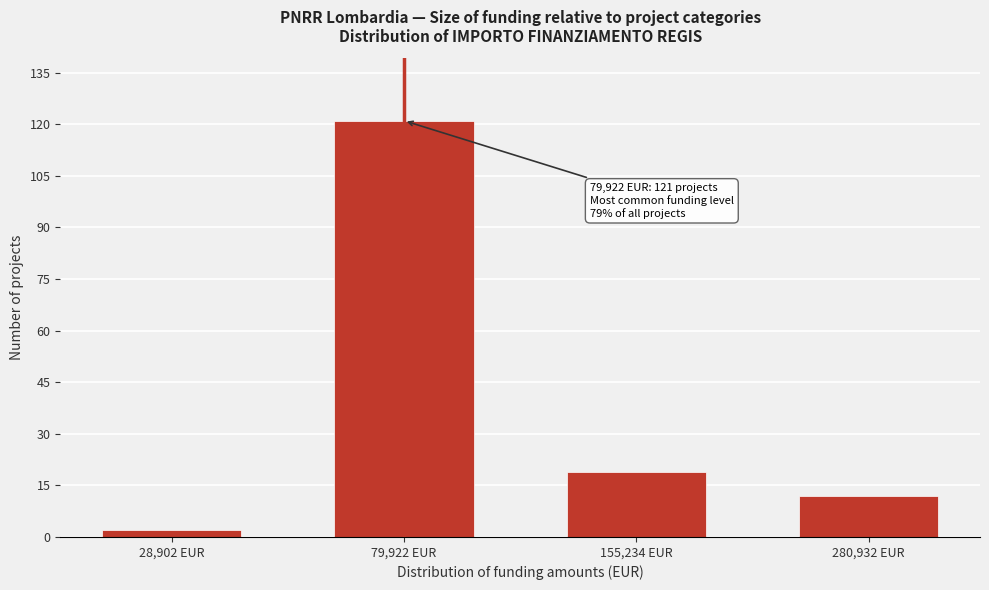

Reading left to right, what are all the values shown in this chart?

2	121	19	12